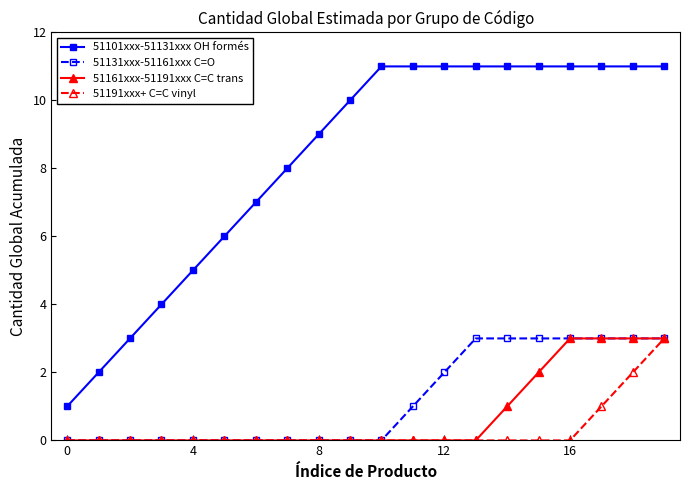

True or false: 51101xxx-51131xxx OH formés and 51131xxx-51161xxx C=O intersect in this chart.

False